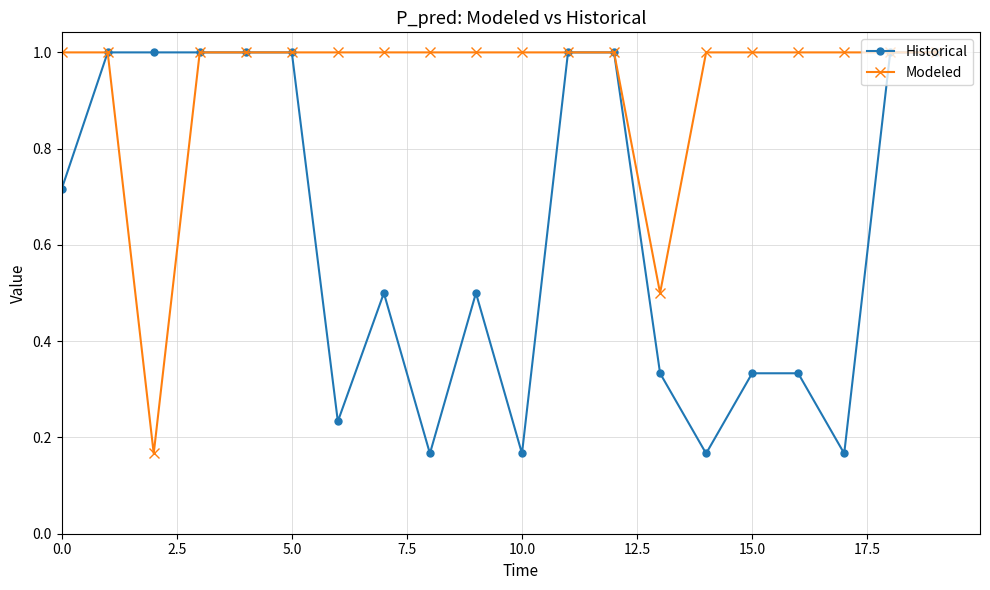

What is the highest value of the Modeled series?

1.0